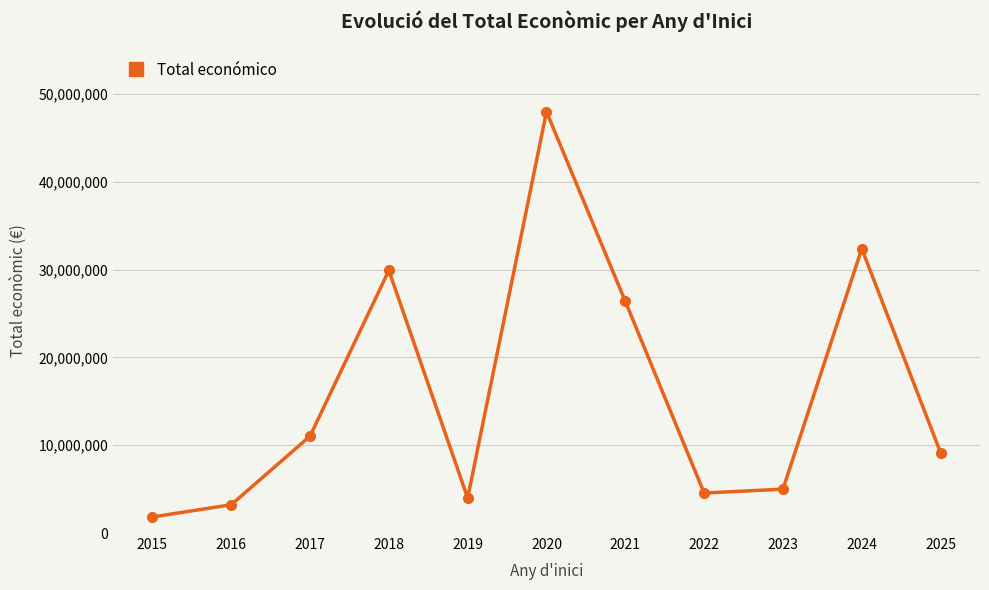

How many lines are shown in the chart?

1